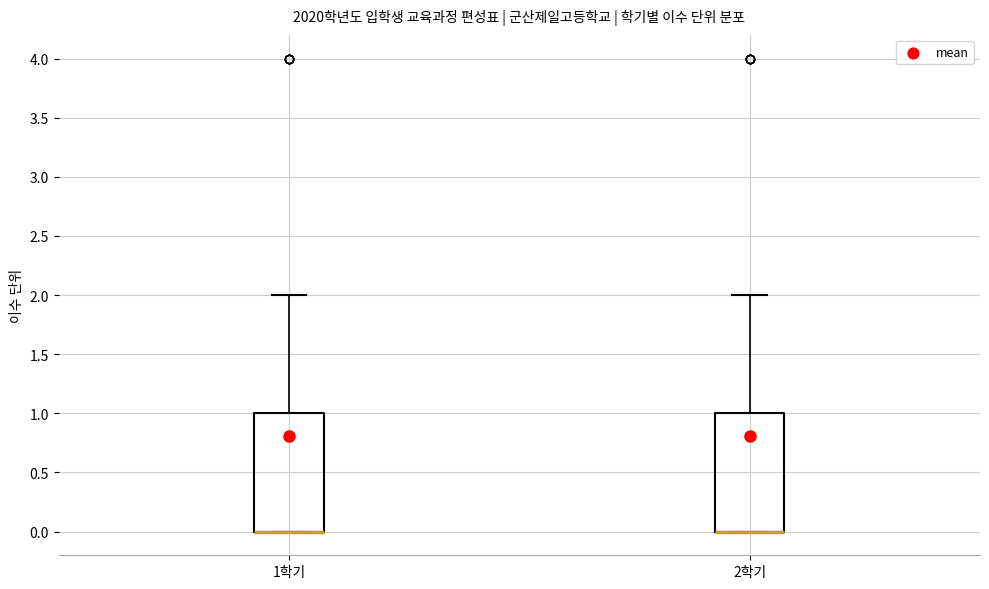

Reading left to right, transcribe this box plot: for each box, give where its median line is, the range the box spans, and where its two whiskers end, as read against the y-axis. The values are not printed on the chart, so give them approximately, as read against the axis.

1학기: median 0 (drawn on the box's lower edge), box 0 to 1, whiskers 0 to 2
2학기: median 0 (drawn on the box's lower edge), box 0 to 1, whiskers 0 to 2